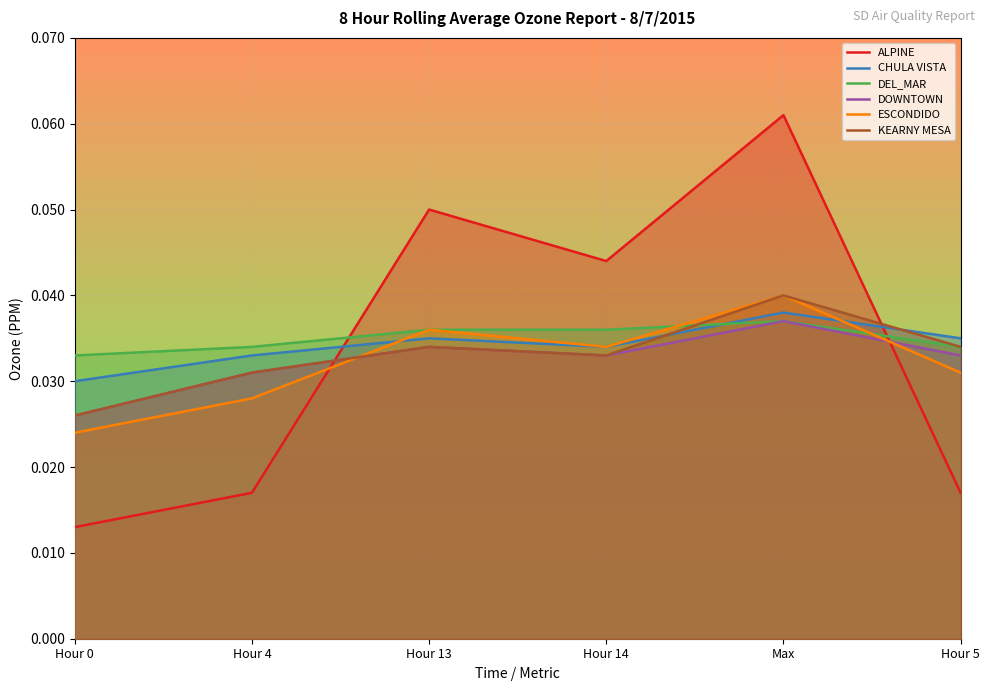

What is the sum of all KEARNY MESA values?

0.2